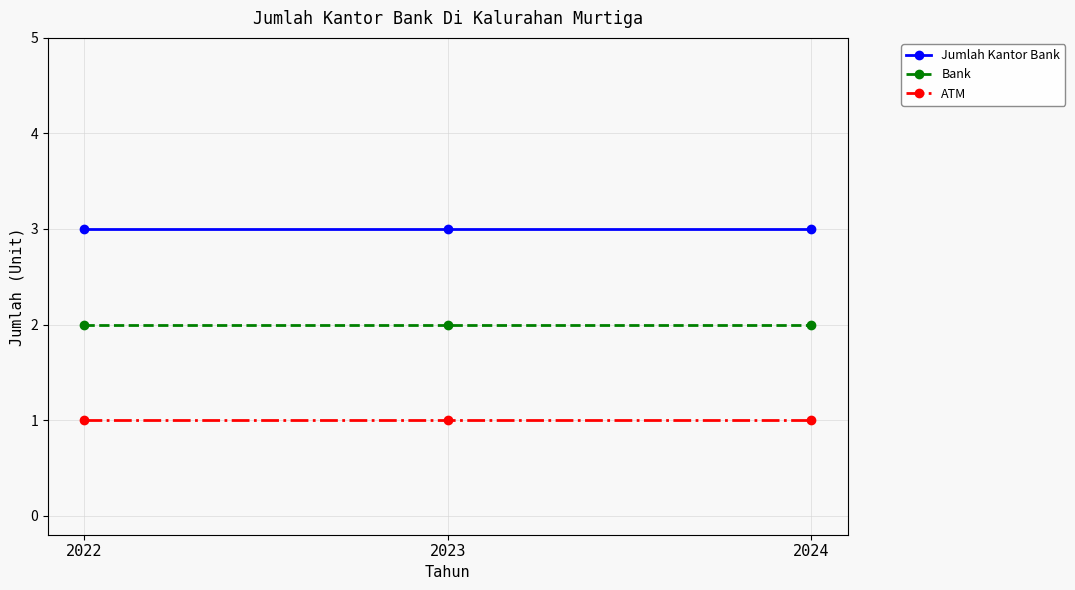

Rank the series by their maximum value, from lowest to highest.

ATM, Bank, Jumlah Kantor Bank